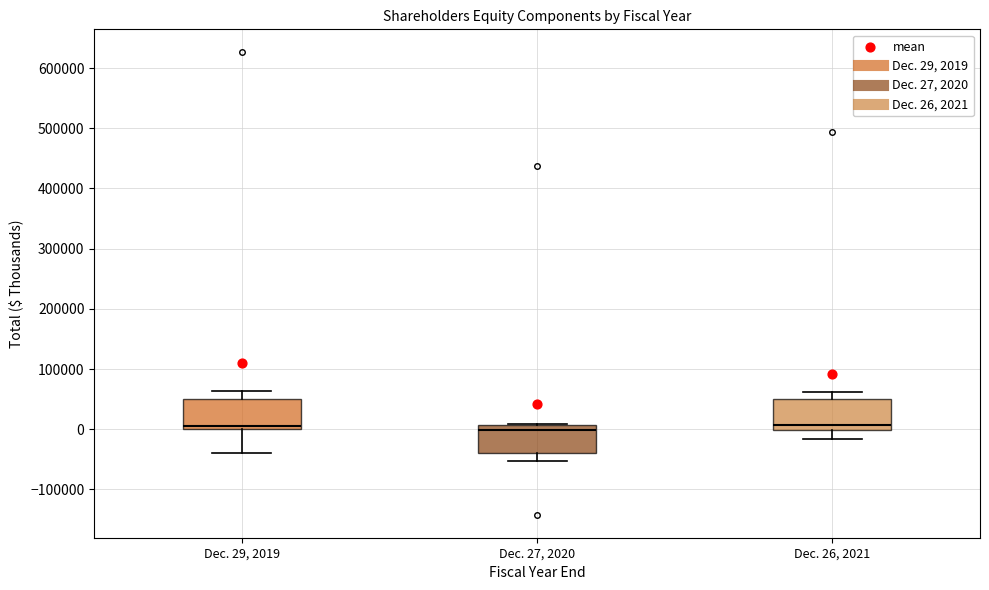

Reading left to right, read every box against the y-axis: the position of its median line, the range the box covers, and the ends of its whiskers. The values are not printed on the chart, so give them approximately, as read against the axis.

Dec. 29, 2019: median 10000, box 0 to 50000, whiskers -40000 to 60000
Dec. 27, 2020: median 0, box -40000 to 10000, whiskers -50000 to 10000
Dec. 26, 2021: median 10000, box 0 to 50000, whiskers -20000 to 60000